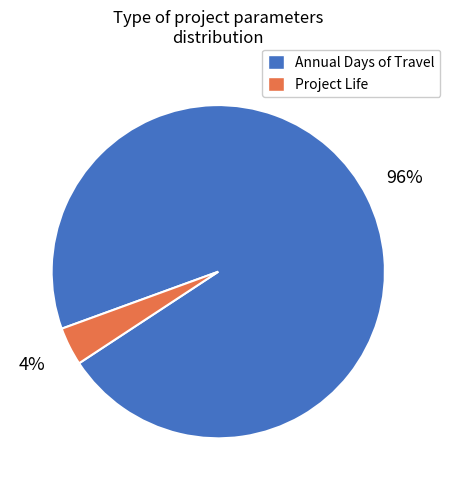

Is the sum of Project Life and Annual Days of Travel greater than half?

Yes